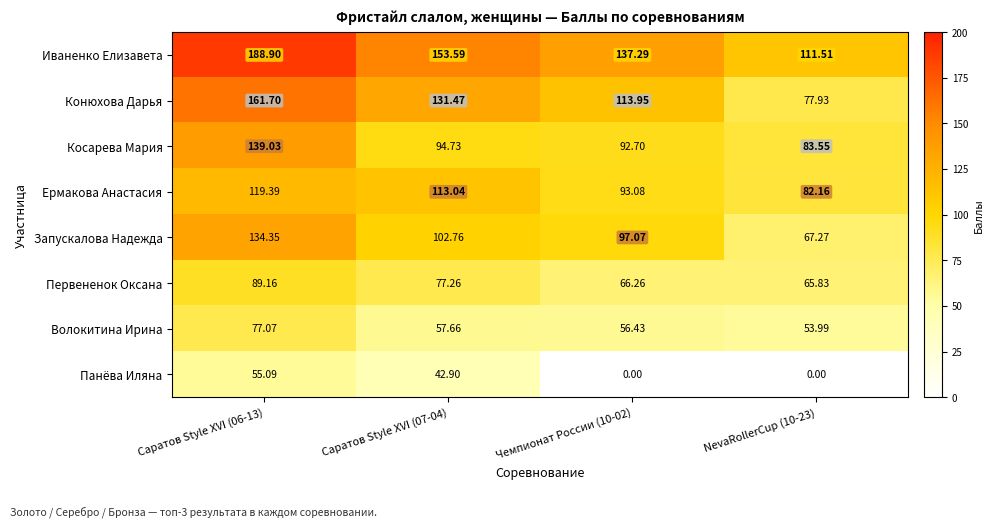

How many distinct data groups are displayed?

8